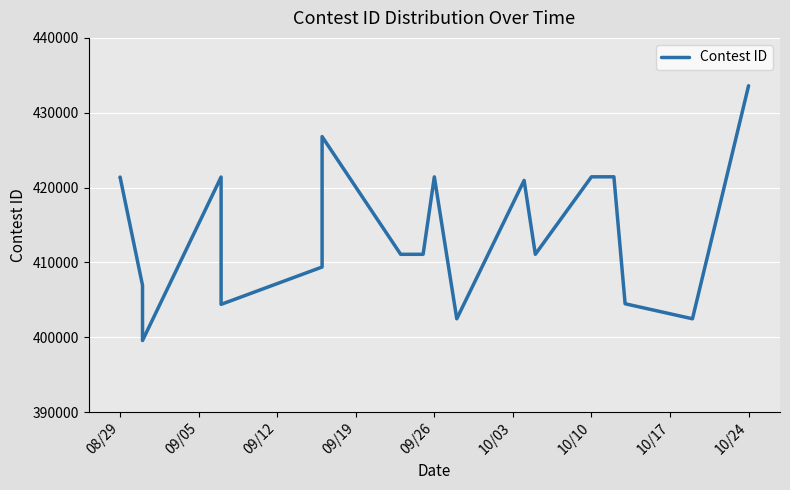

Reading right to left, what are all the values shown in this chart?

433604	402460	404468	421434	421432	411080	420953	402457	421427	411076	411077	426807	409376	404387	421404	399552	406925	421403	421395